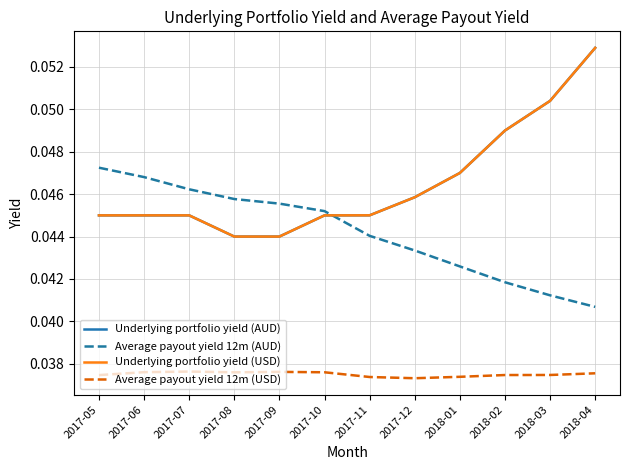

Which series has the widest spread of values?

Underlying portfolio yield (AUD)